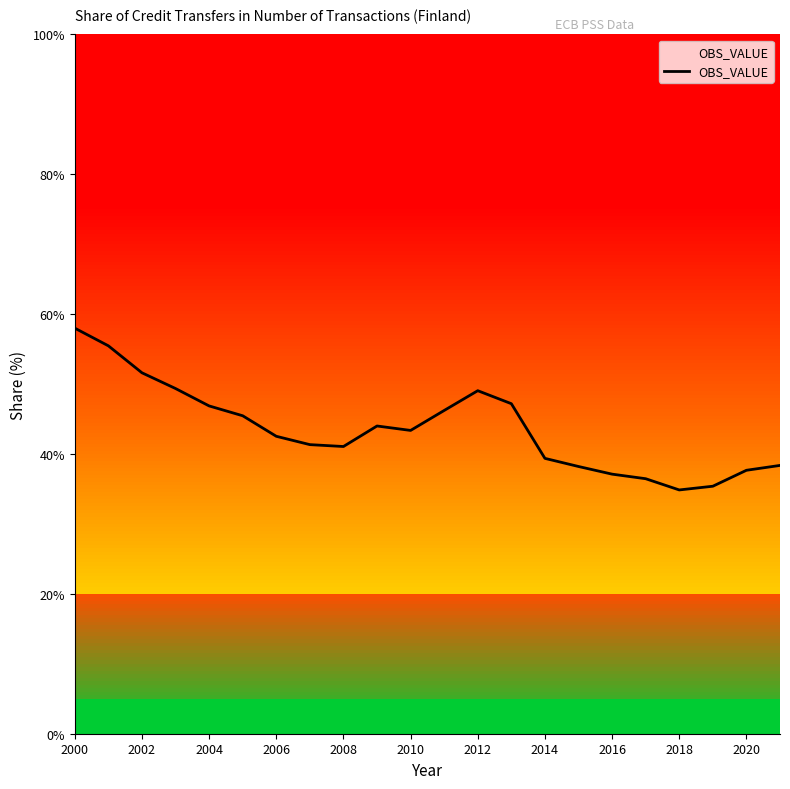

What is the minimum value shown in the chart?

34.9